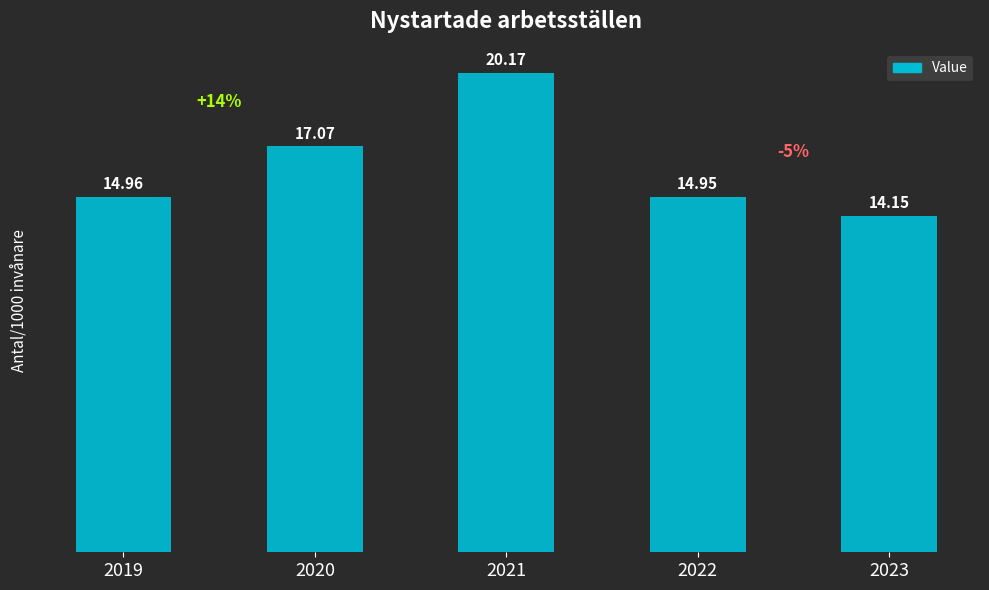

Is it true that the value at 2021 is 31.6?

False